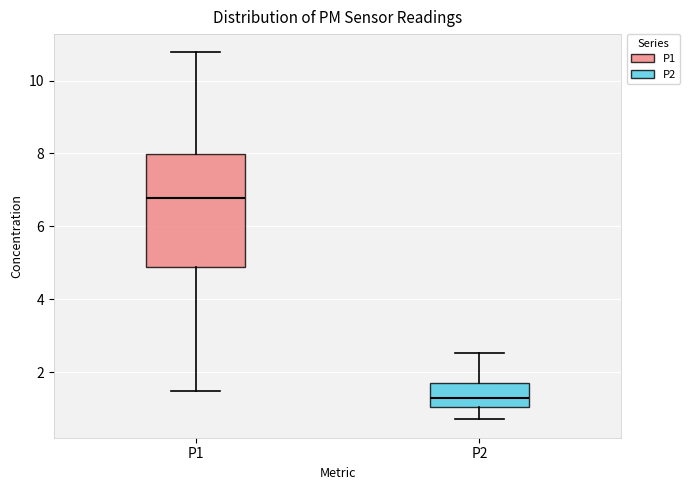

Reading left to right, transcribe this box plot: for each box, give where its median line is, the range the box spans, and where its two whiskers end, as read against the y-axis. The values are not printed on the chart, so give them approximately, as read against the axis.

P1: median 6.8, box 4.8 to 8.0, whiskers 1.4 to 10.8
P2: median 1.4, box 1.0 to 1.8, whiskers 0.8 to 2.6